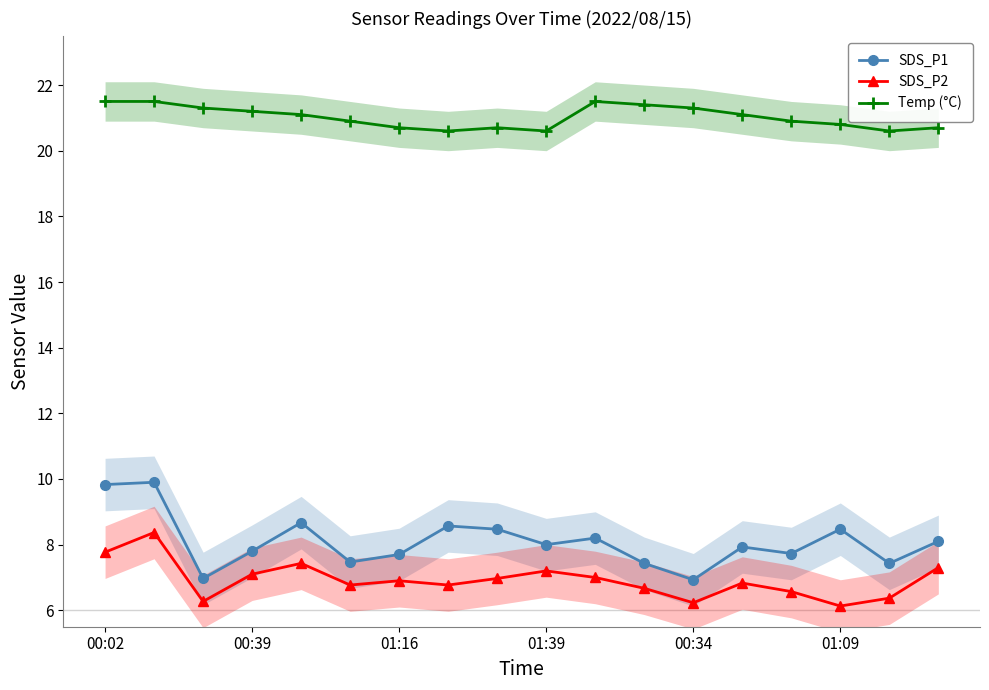

What is the lowest value of the SDS_P1 series?

6.9